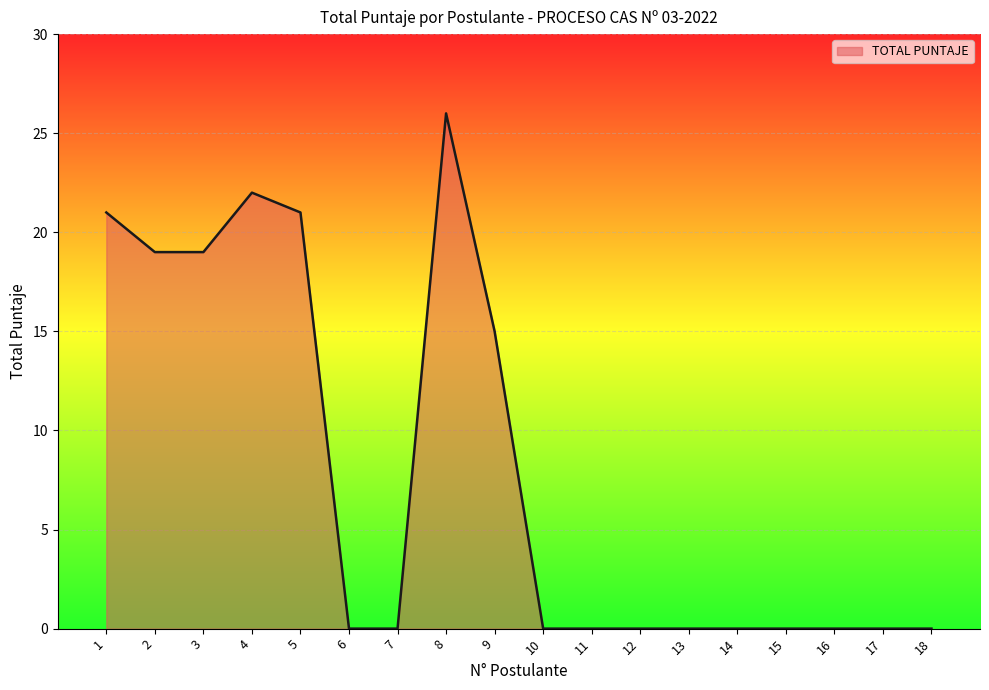

What is the difference between the maximum and minimum values?

26